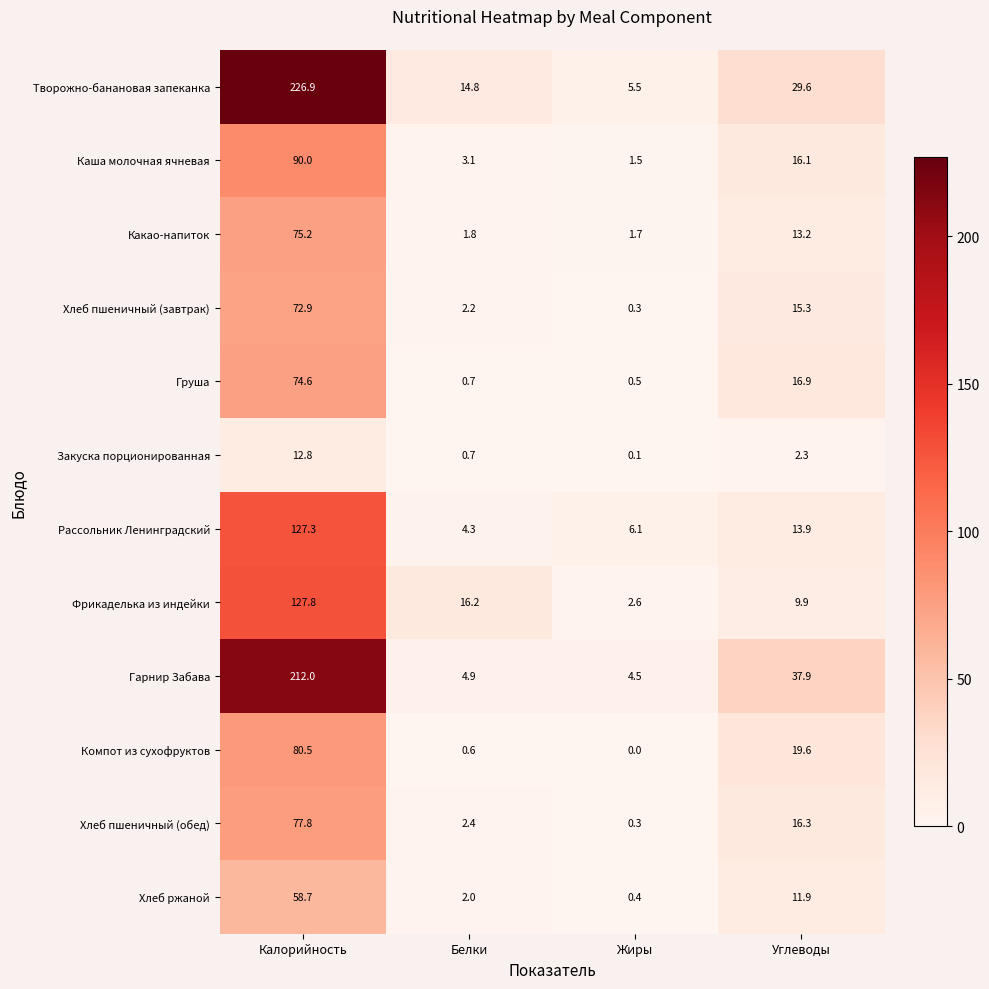

What is the difference between the Хлеб ржаной values at Белки and Калорийность?

56.7